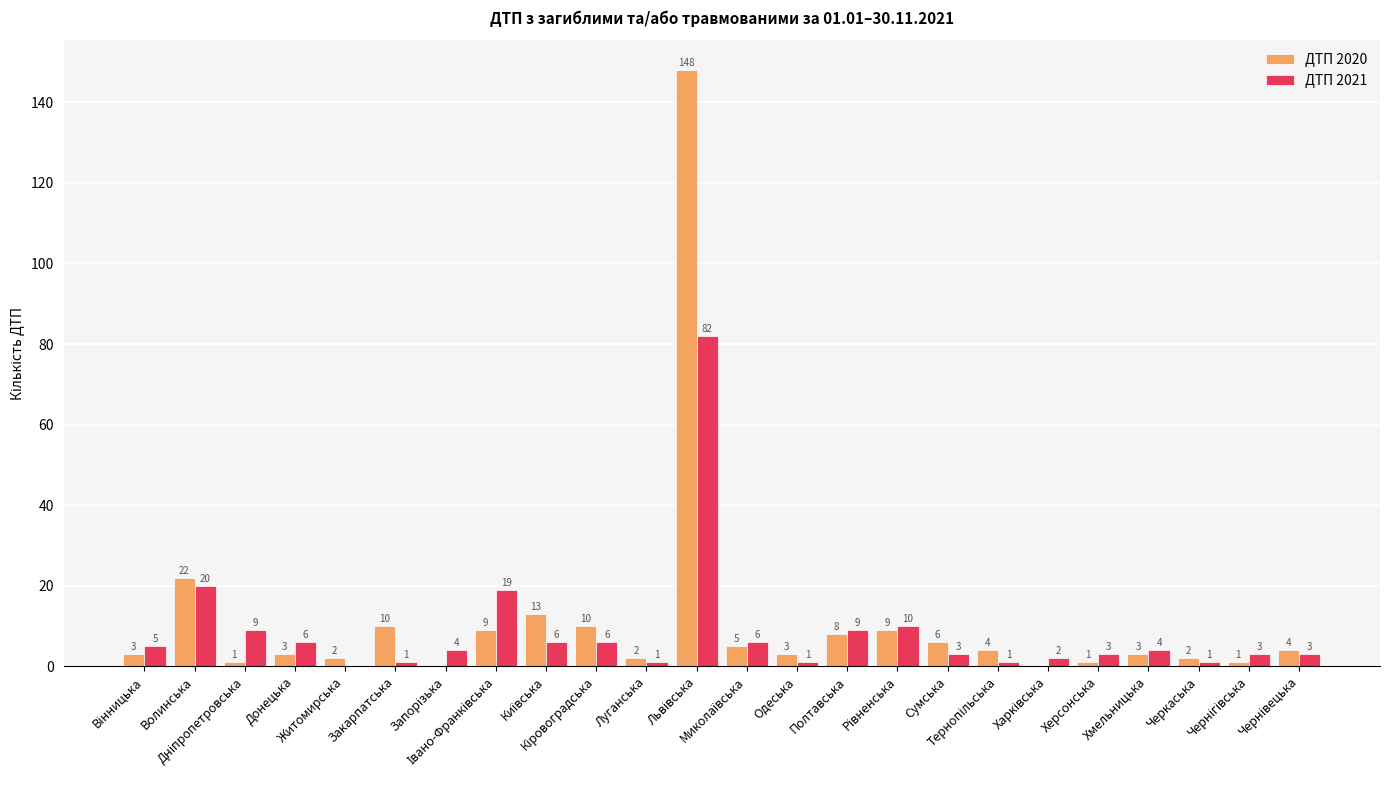

Which series has the largest total across all categories?

ДТП 2020